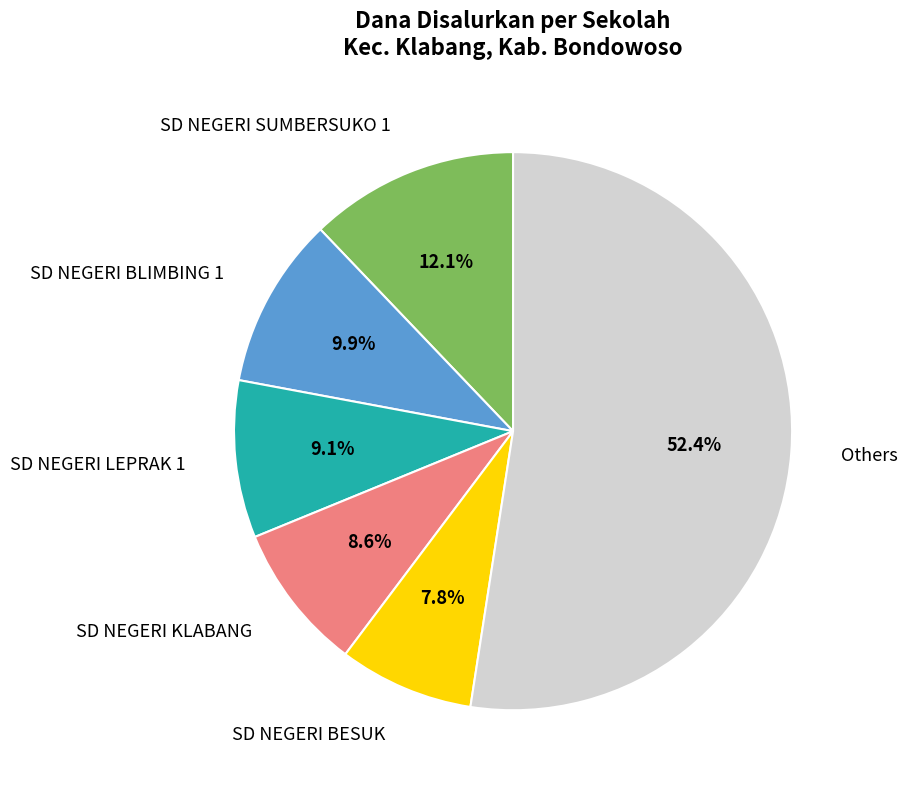

Which category has the smallest portion of the pie?

SD NEGERI BESUK